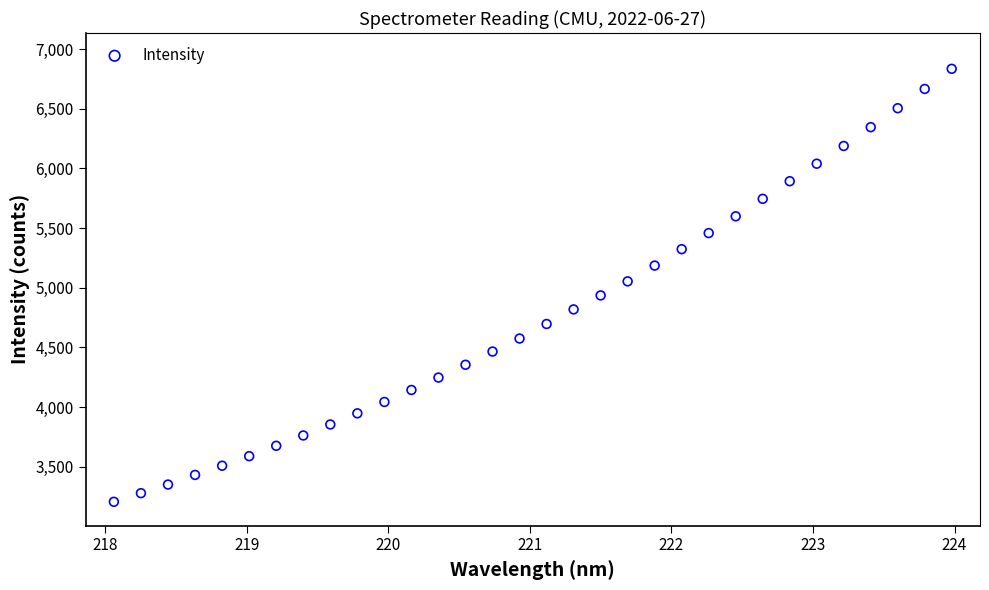

What is the range of X values (max minus min)?

5.9